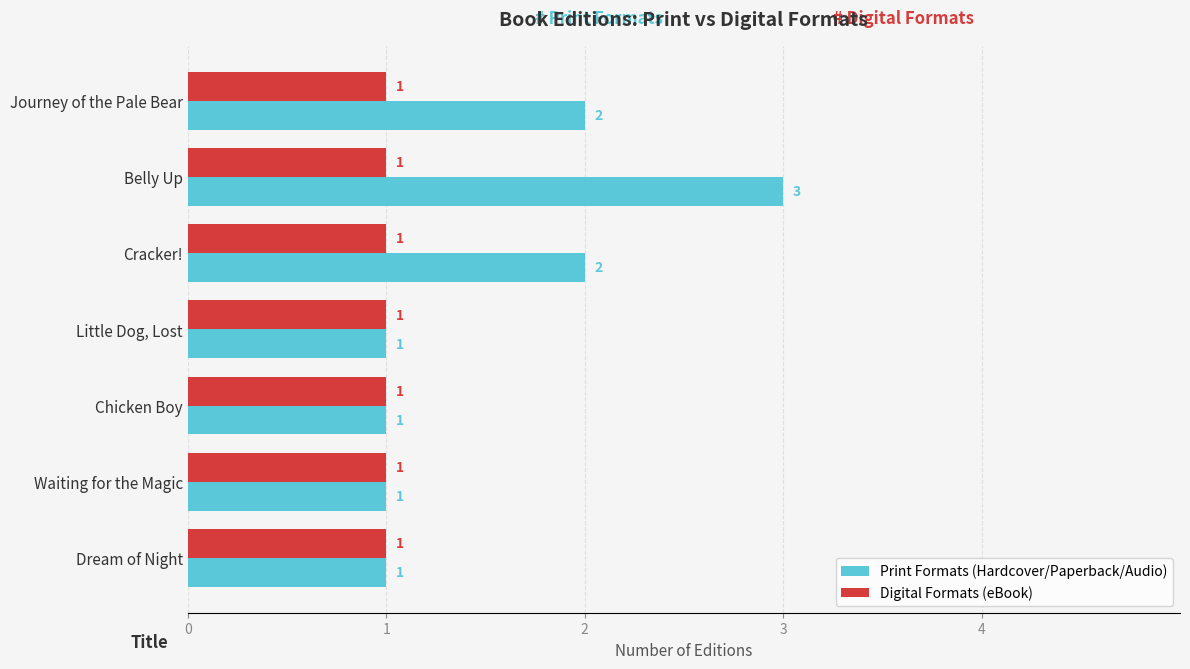

Is it true that Print Formats (Hardcover/Paperback/Audio) equals 2 at Journey of the Pale Bear?

True